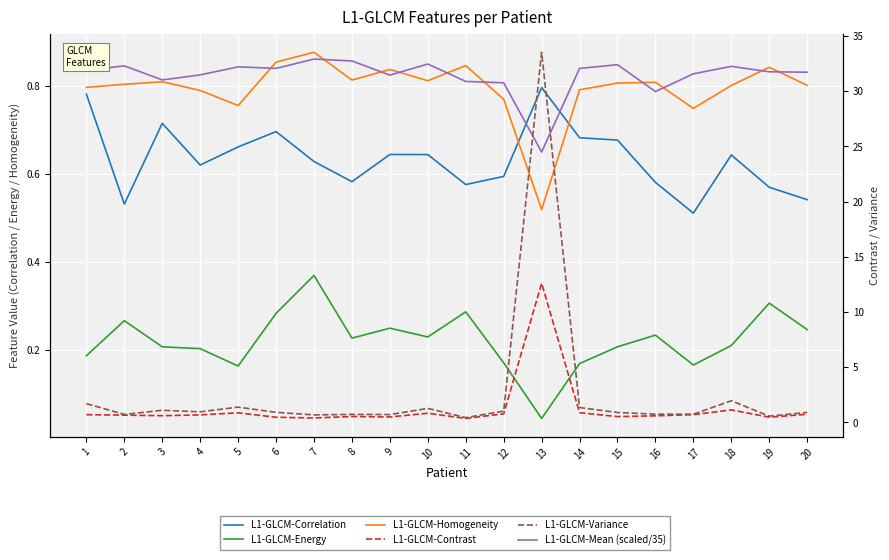

Is it true that L1-GLCM-Energy equals 0.5 at 19?

False